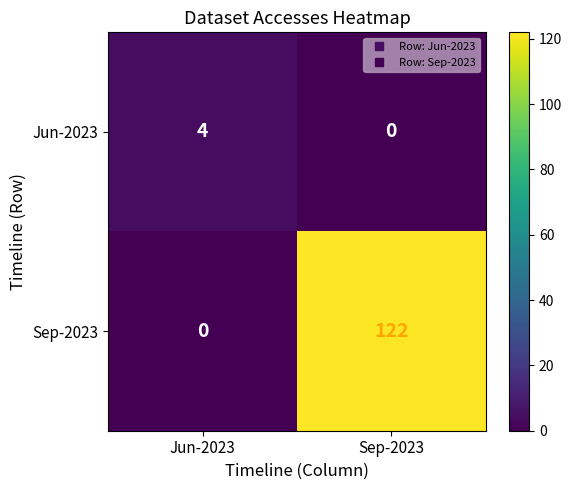

Where is Sep-2023 nearest to the value 61?

Jun-2023